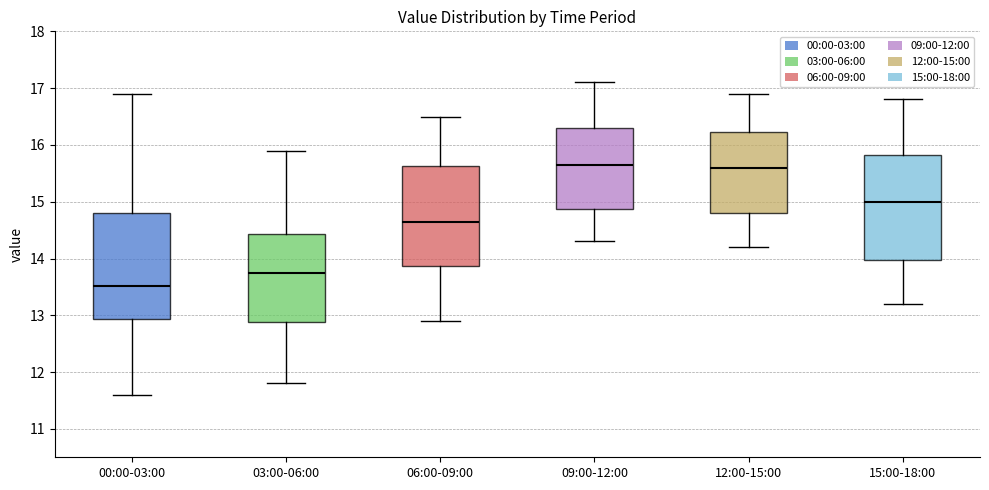

Which box has the lowest median line?

00:00-03:00